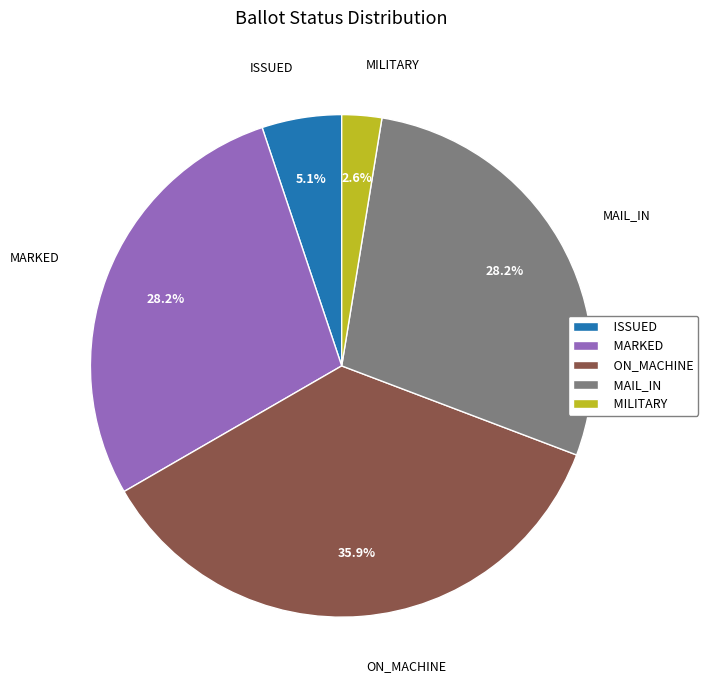

Which slice is the smallest?

MILITARY